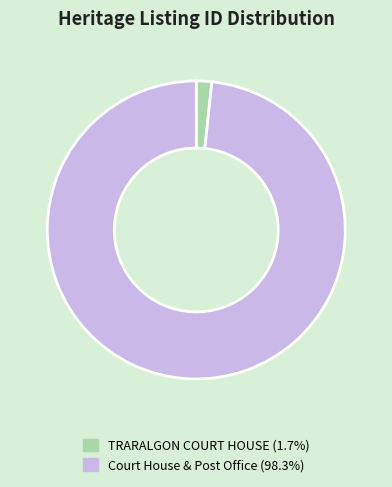

Rank the categories by value from highest to lowest.

Court House & Post Office, TRARALGON COURT HOUSE